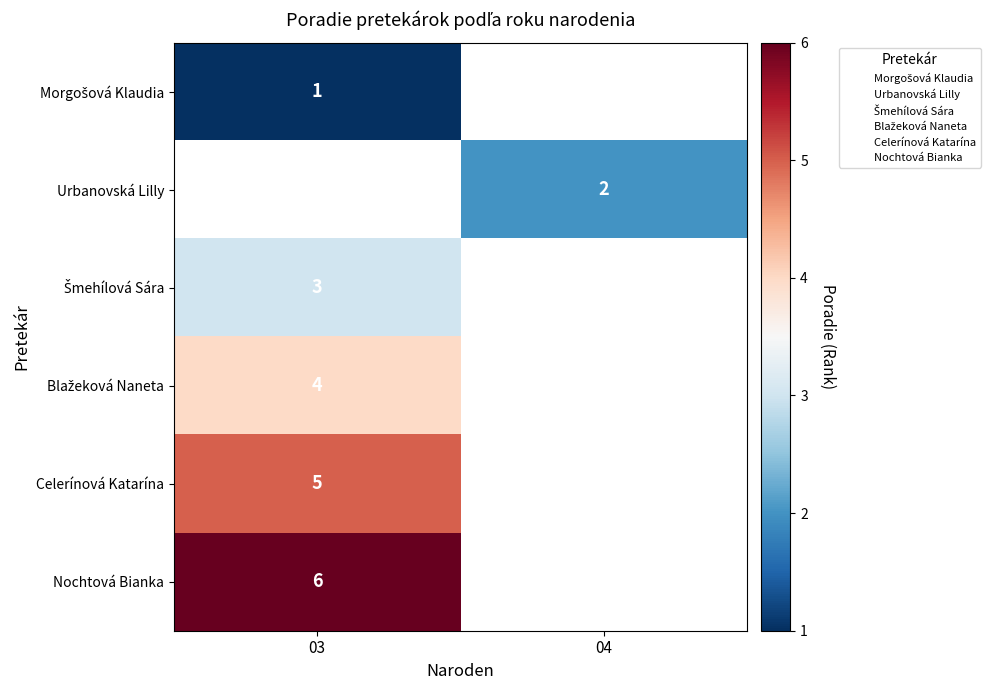

How many positive values does the Morgošová Klaudia series have?

1